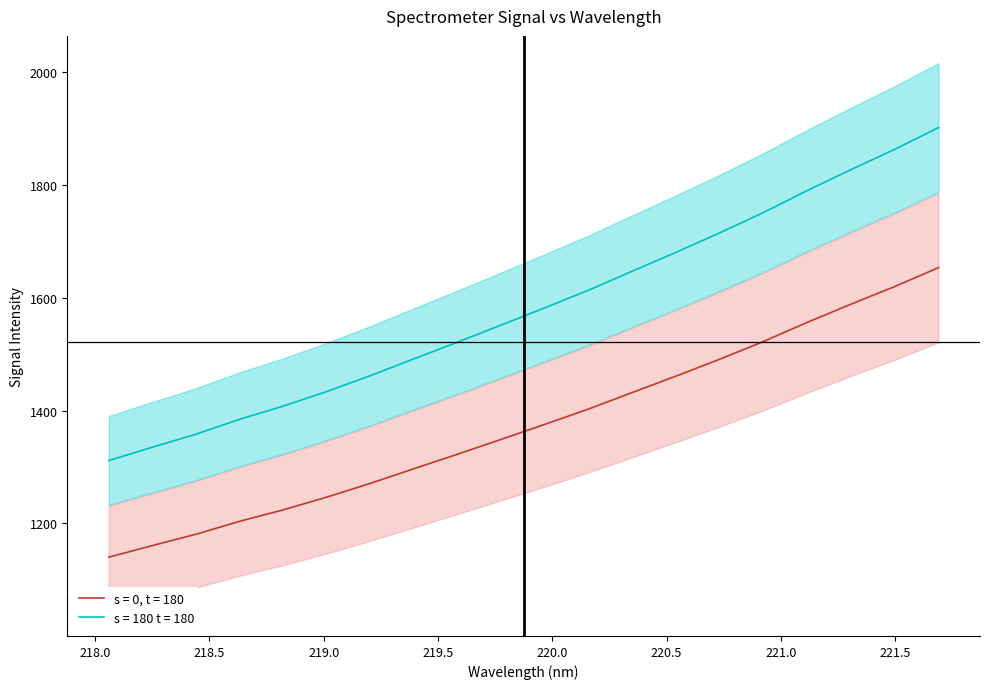

Is it true that the value at 10 is 548.7?

False